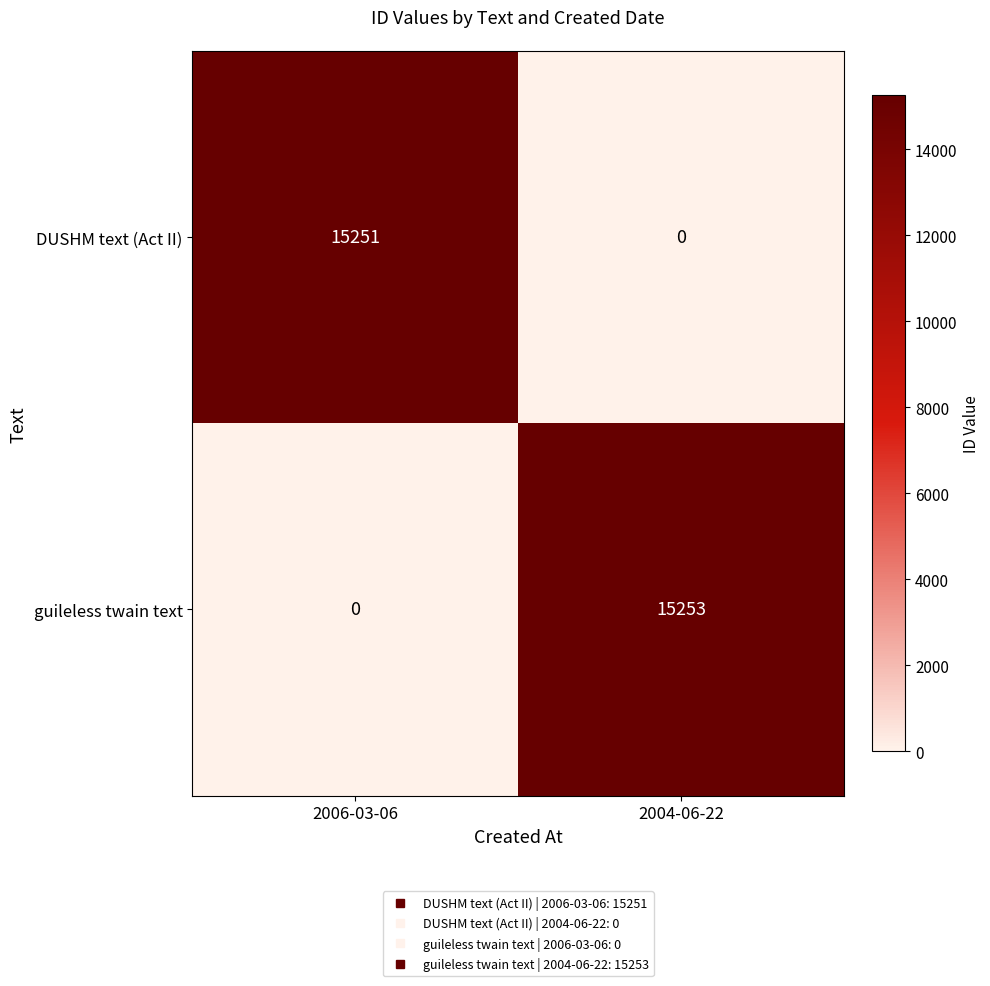

What is the difference between the maximum and minimum values in the guileless twain text series?

15253